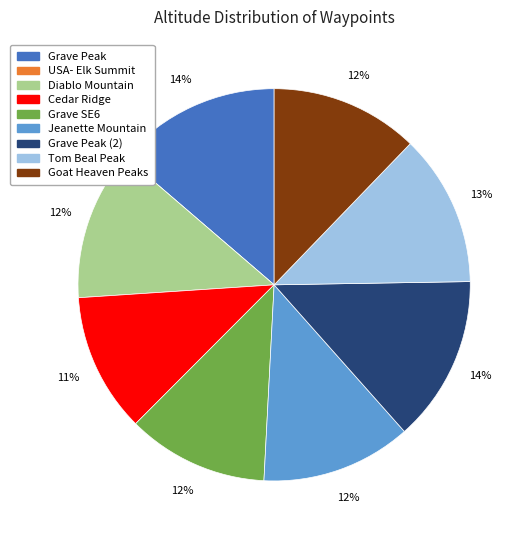

To the nearest percent, what is the difference between the largest and smallest slice percentages?

14%